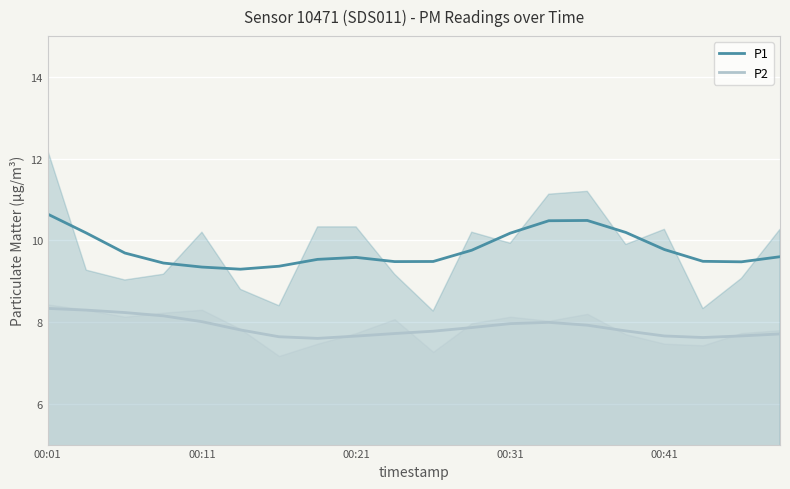

The value of P1 at 7 is 16.4. True or false?

False